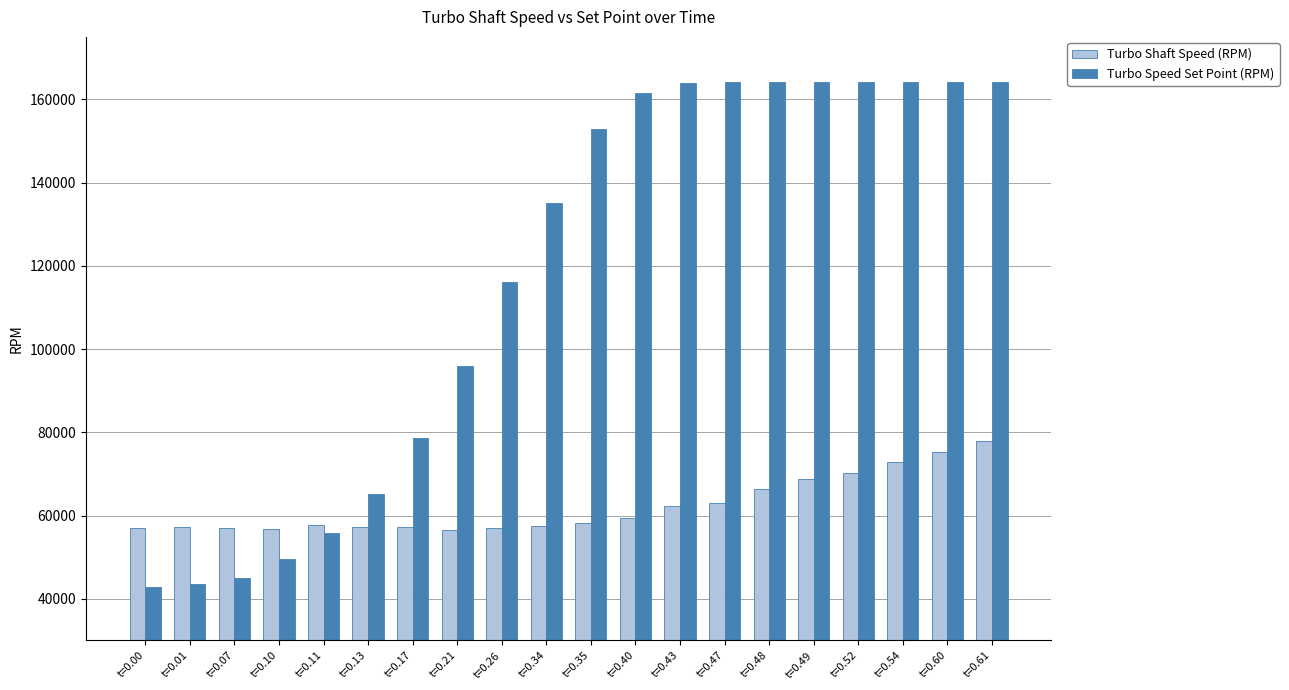

What is the difference between the maximum and second lowest values in the Turbo Speed Set Point (RPM) series?

120819